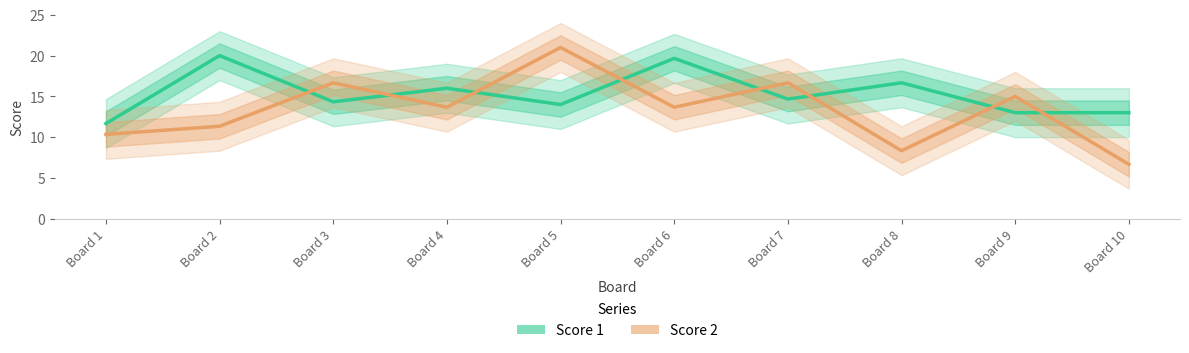

The Score 2 series shows 11.2 at Board 10. True or false?

False